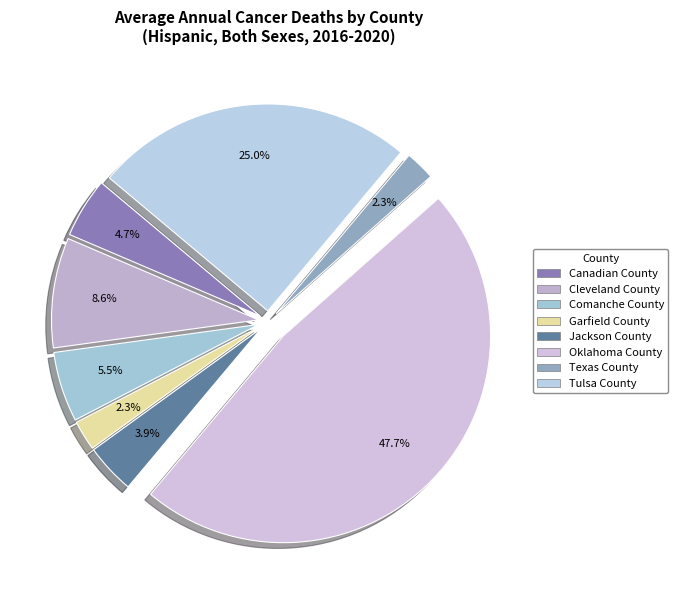

What is the largest slice in the pie chart?

Oklahoma County